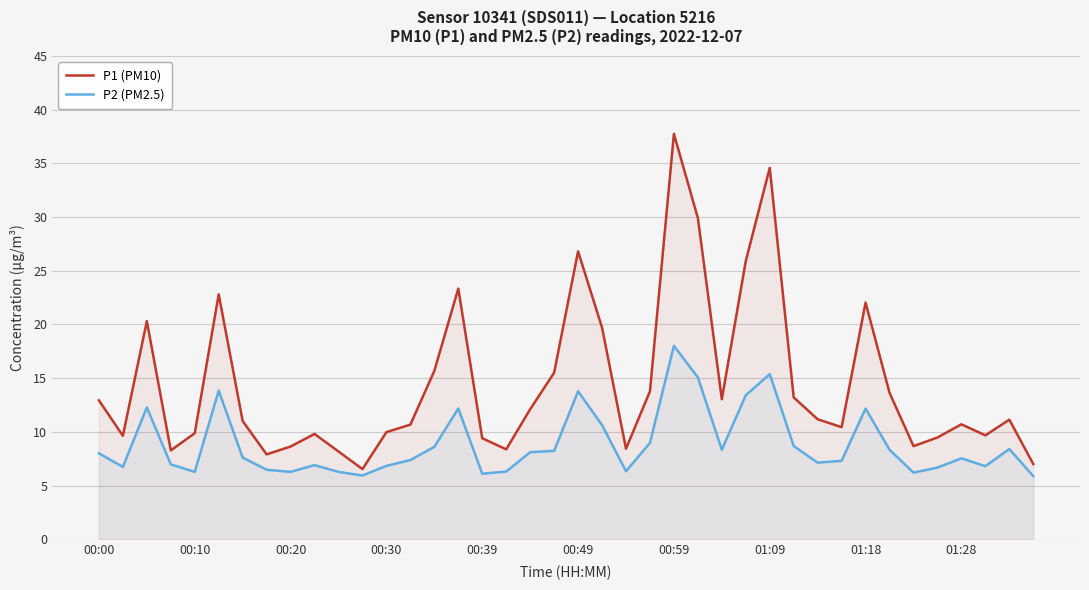

What is the value of the P1 (PM10) point at the 3rd from the left?

20.3